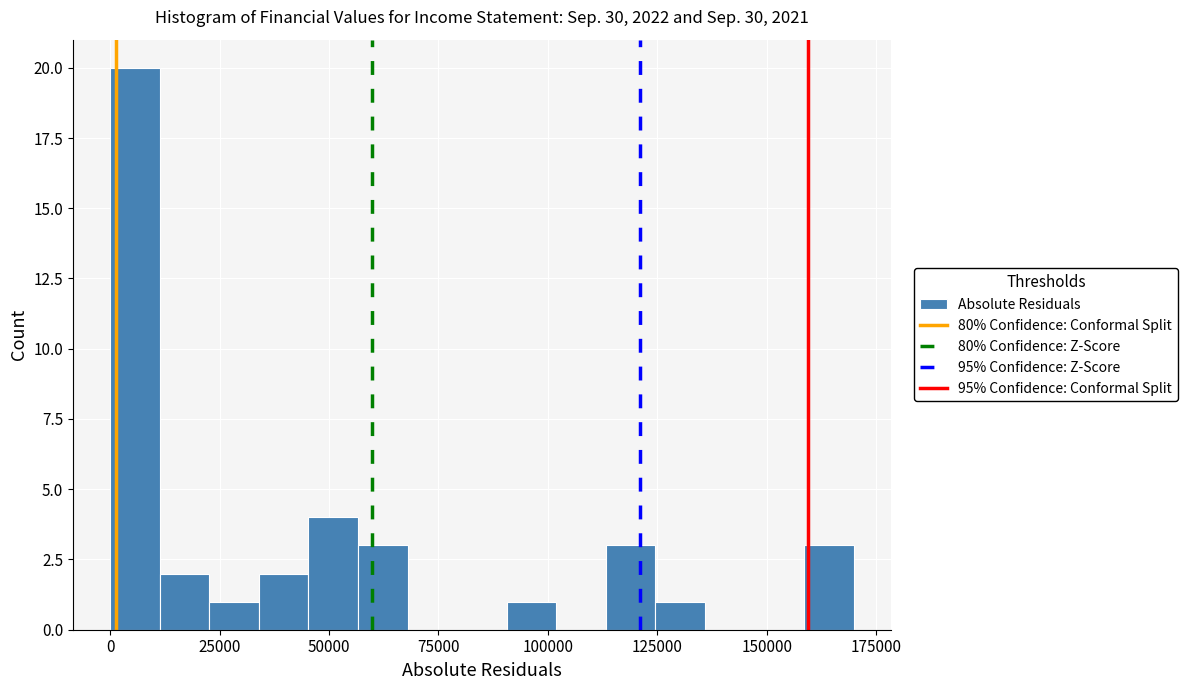

Read against the x-axis, roughly where is the centre of the tallest bar?

5000